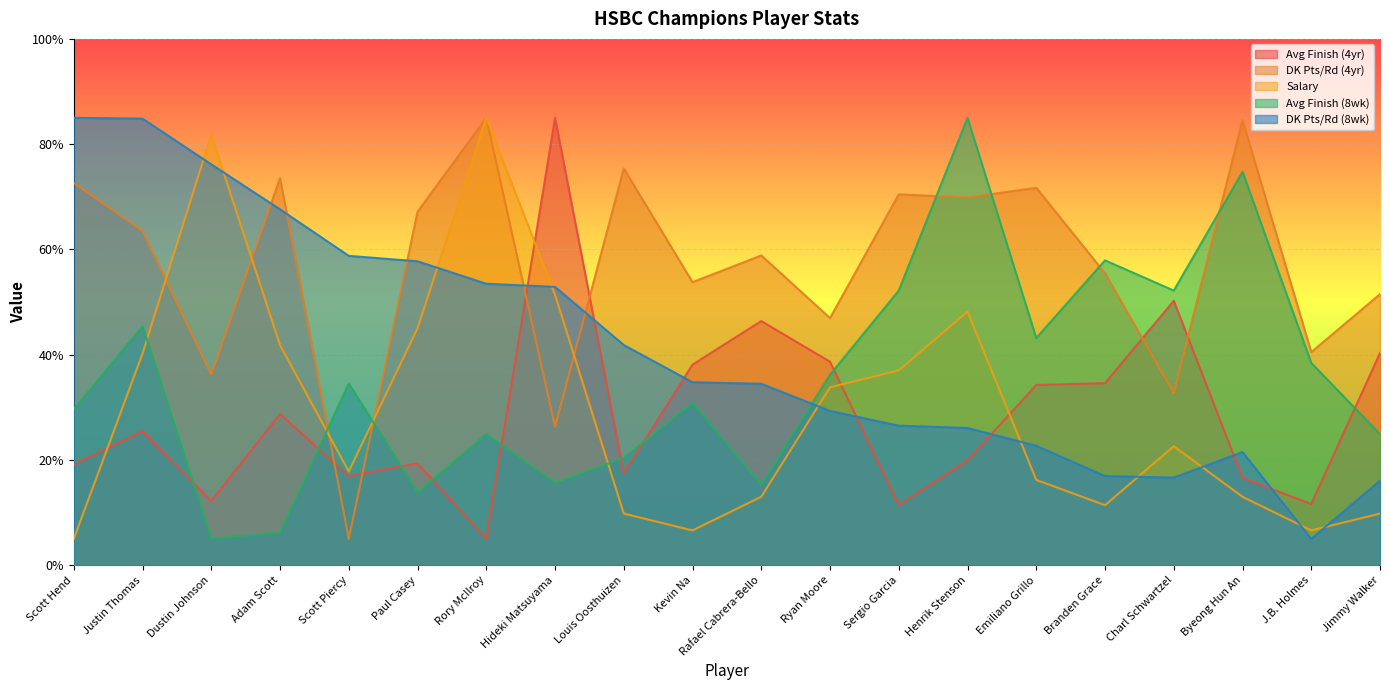

What is the label of the 18th point from the right?

Dustin Johnson